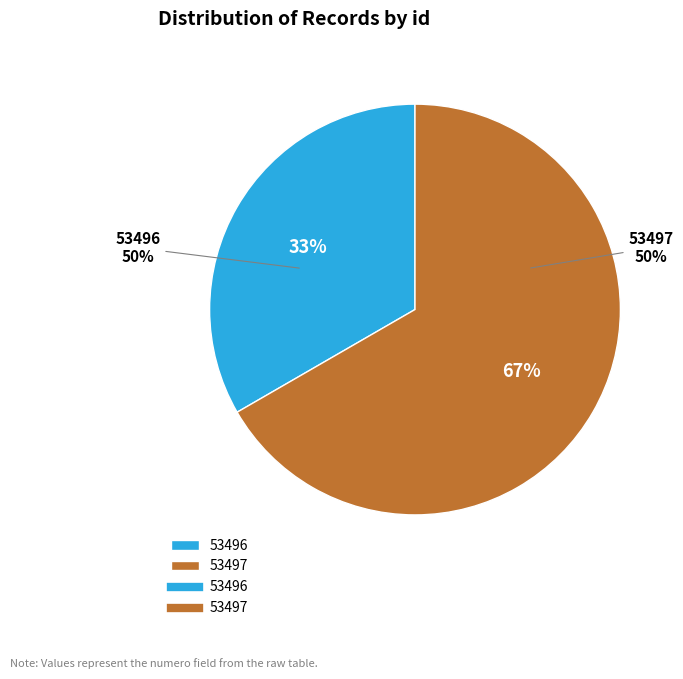

To the nearest percent, what is the combined percentage of 53497 and 53496?

100%